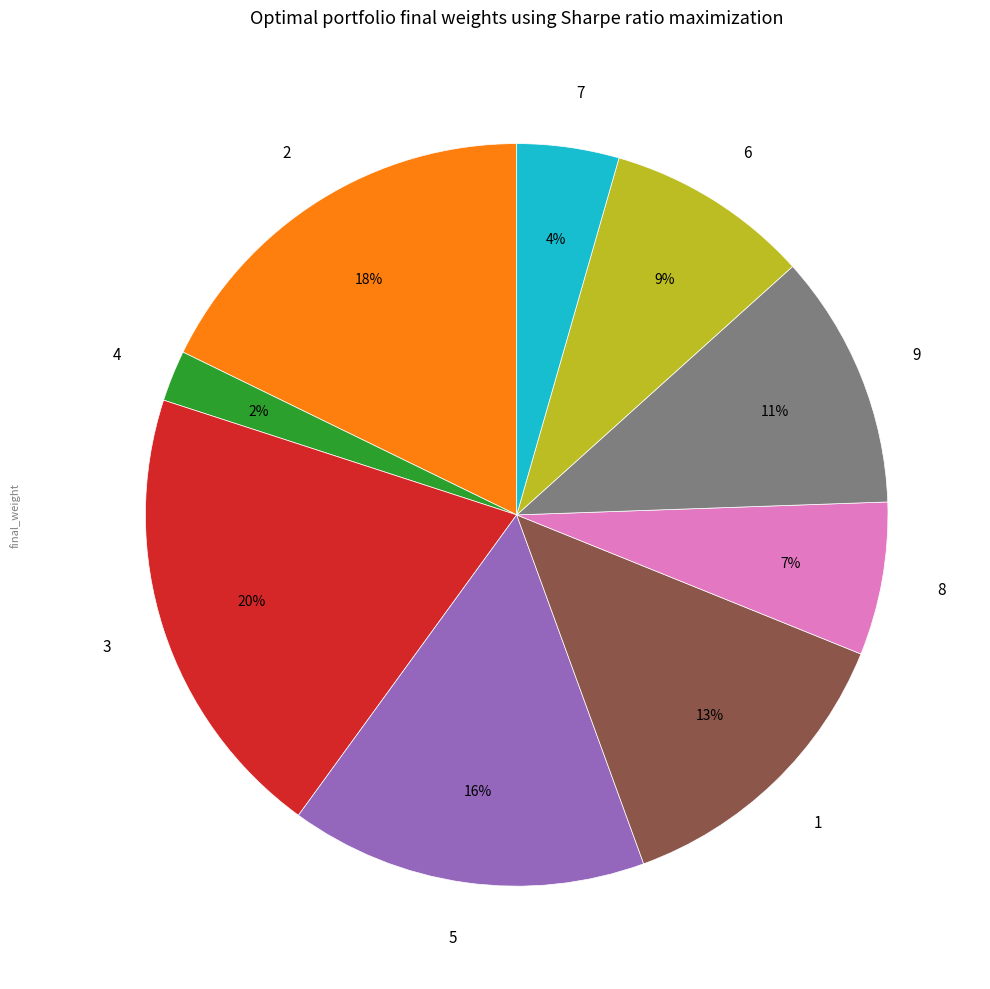

Count the number of slices in the pie.

9